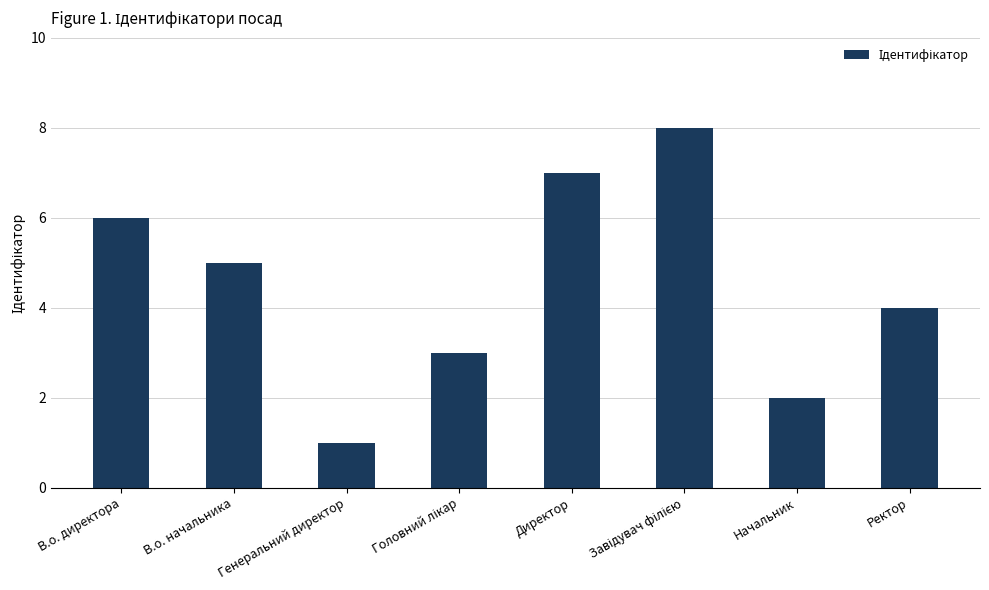

Is it true that the value at В.о. директора is 2?

False